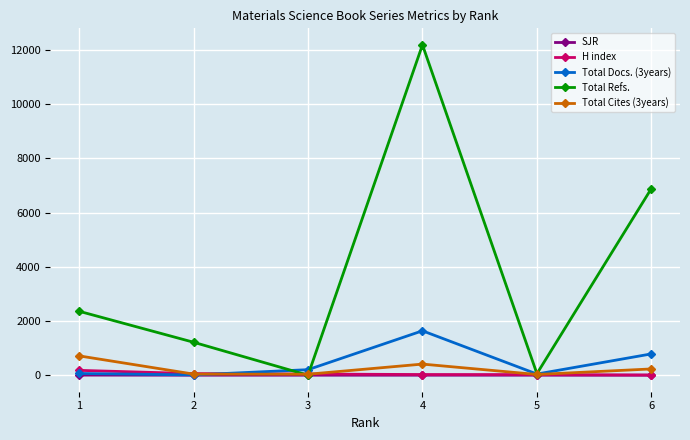

Where is the first local minimum for Total Refs.?

3